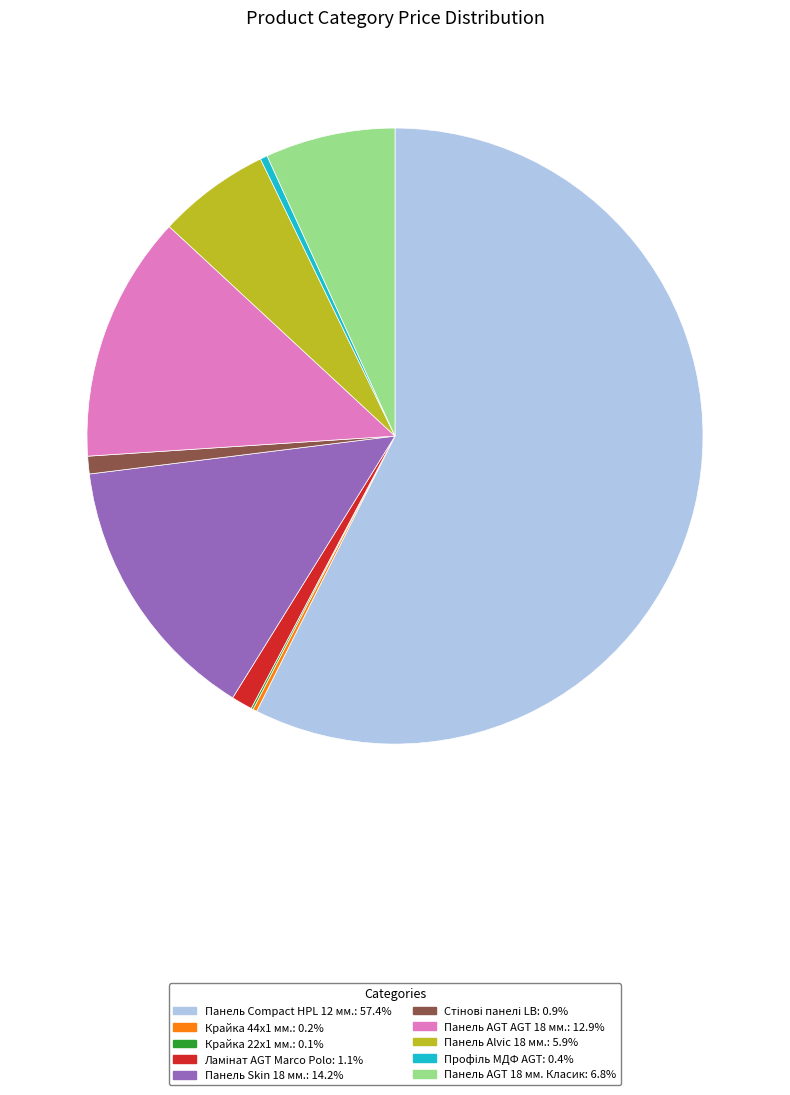

Does Панель Сompact HPL 12 мм.: 57.4% account for over 50% of the chart?

Yes